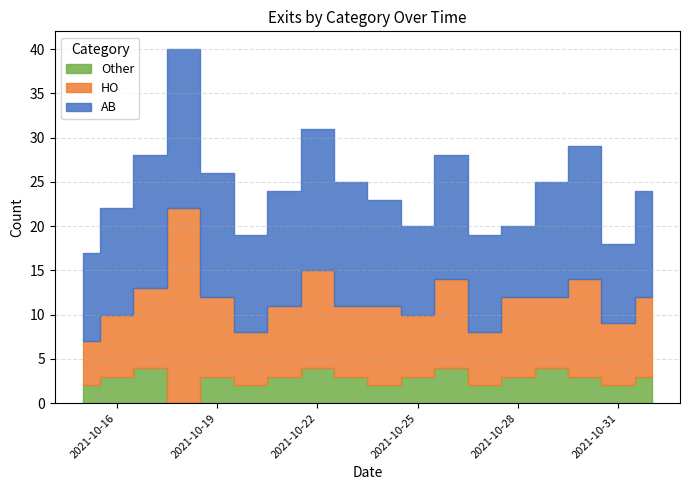

What is the spread (max minus min) of values at 2021-10-29?

10